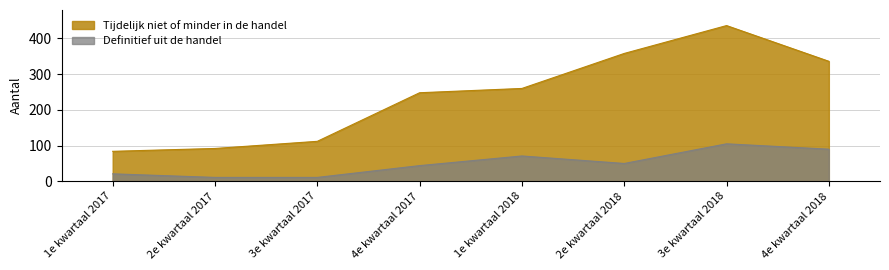

What is the difference between the highest and lowest values at 2e kwartaal 2018?

308